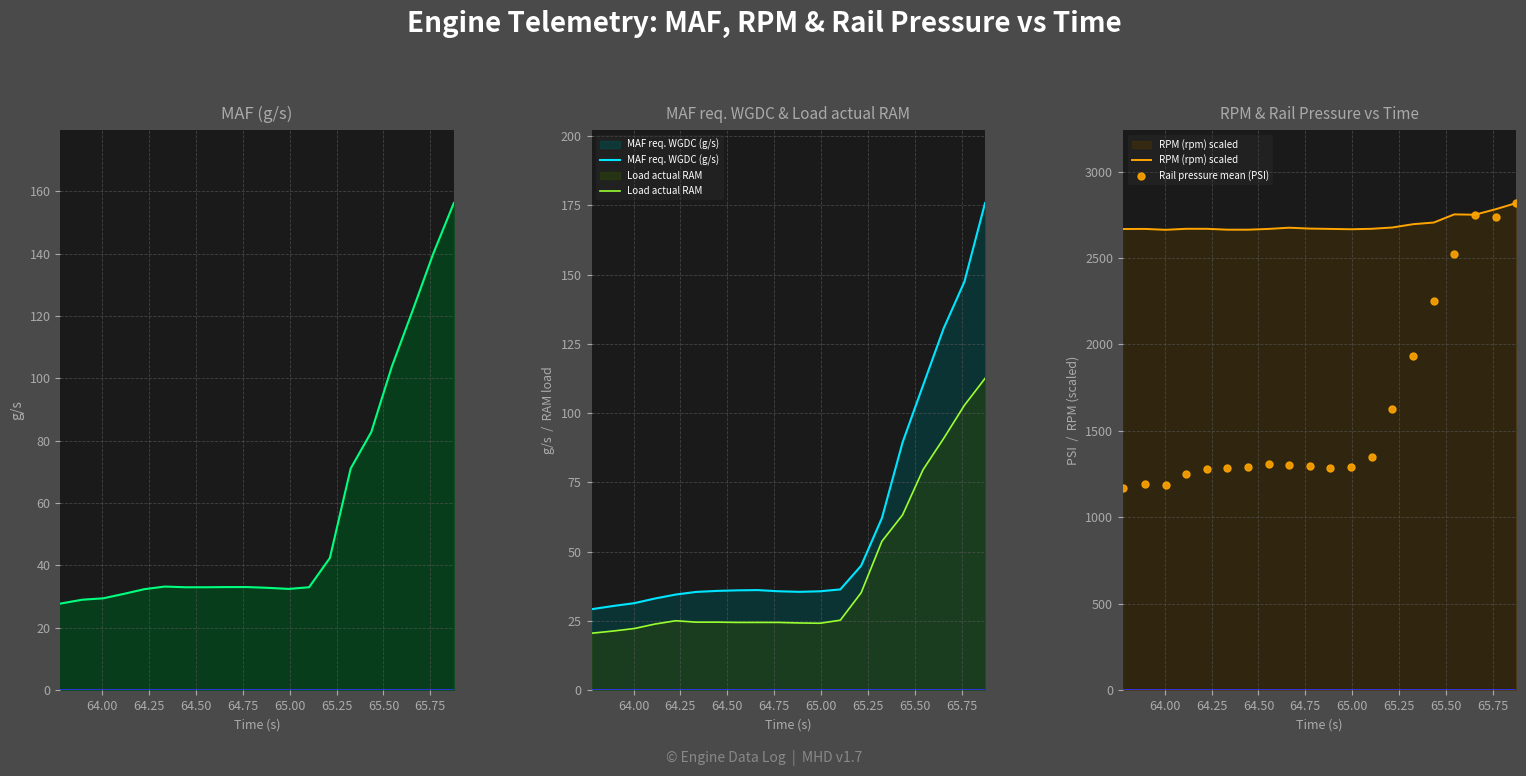

What is the sum of all Rail pressure mean (PSI) values?

33127.1